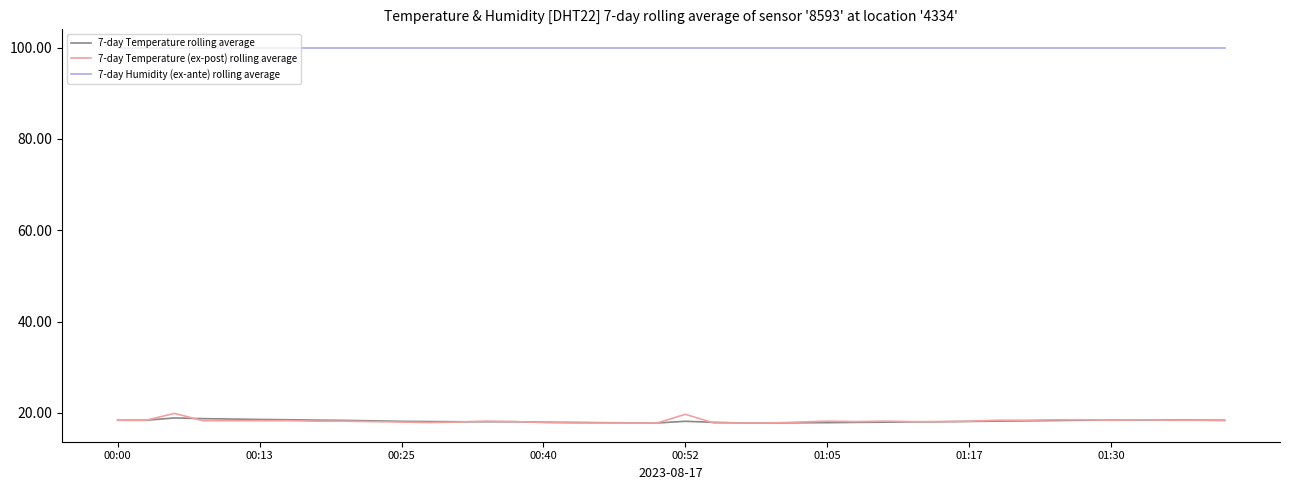

What is the lowest value of the 7-day Temperature rolling average series?

17.8